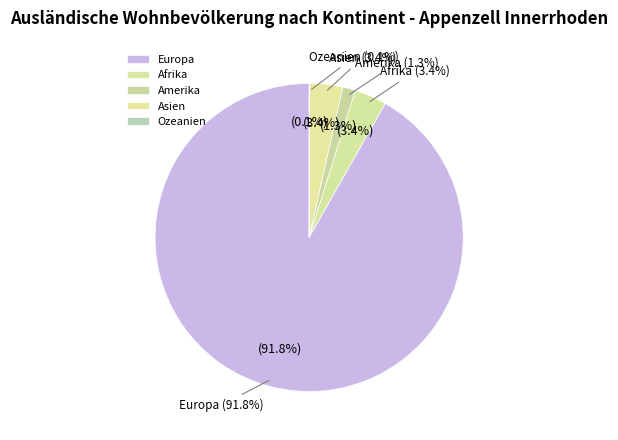

What percentage is the Europa slice, to the nearest percent?

92%